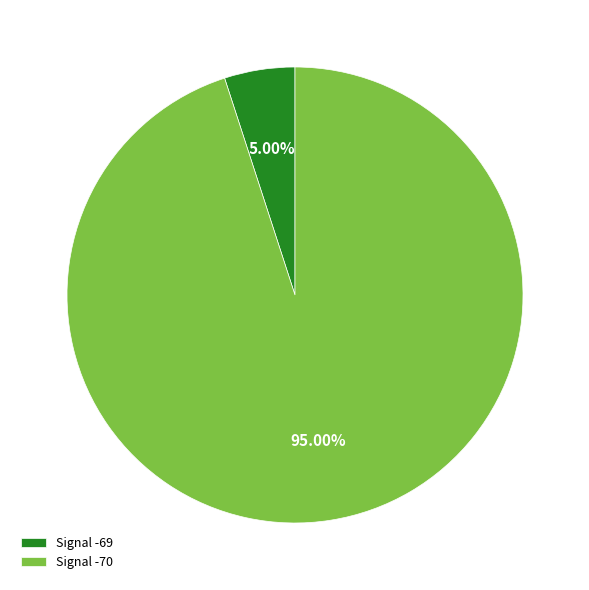

Rank the categories by value from highest to lowest.

Signal -70, Signal -69